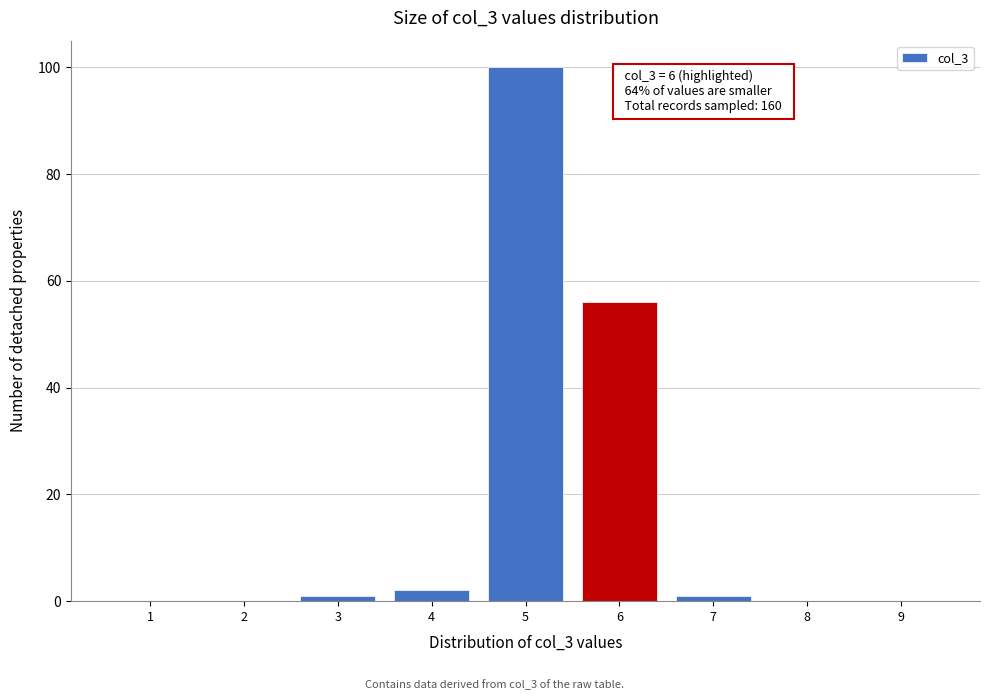

Reading left to right, list all the values displayed in this chart.

1=0	2=0	3=1	4=2	5=100	6=56	7=1	8=0	9=0